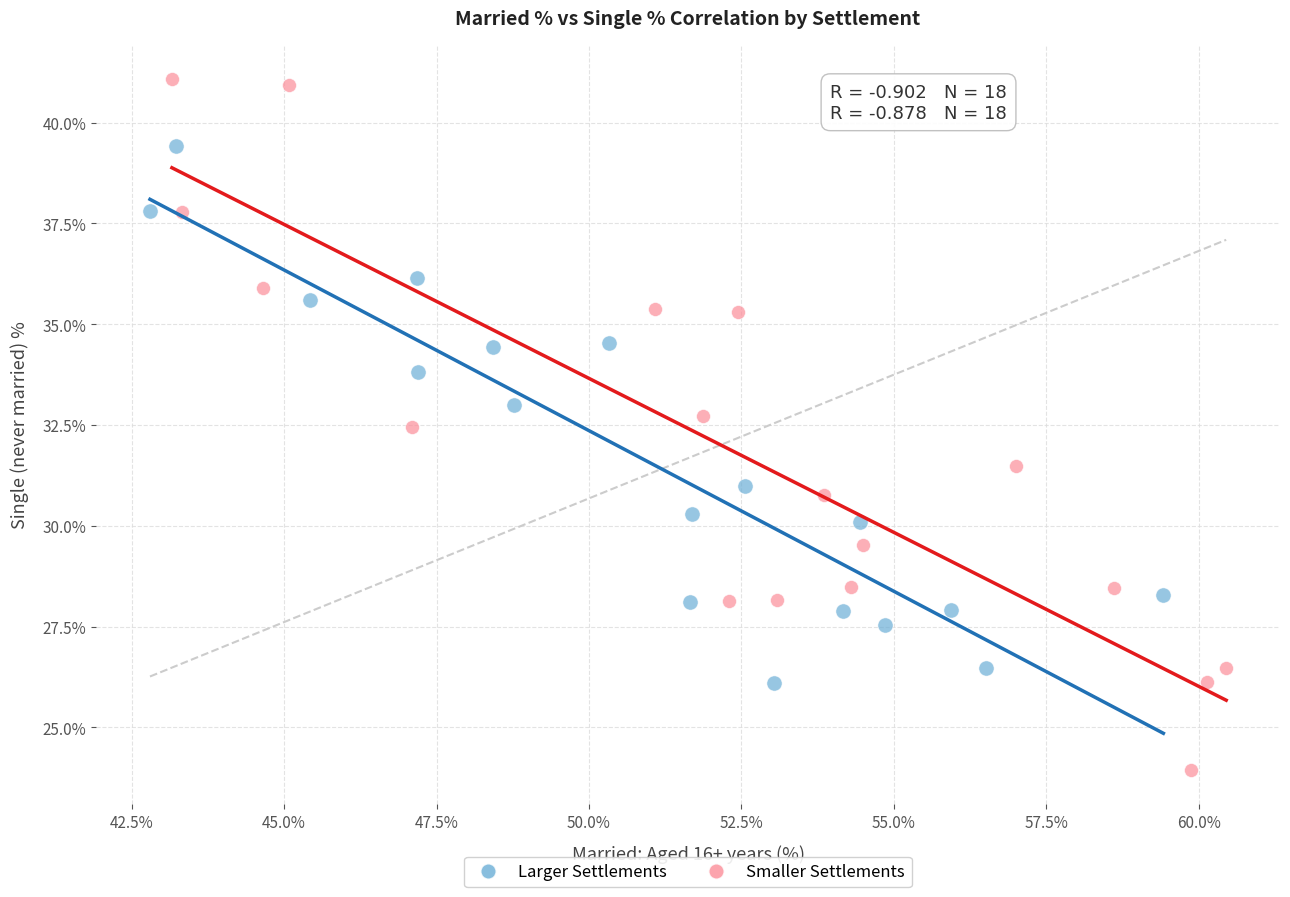

Which series contains the highest Y value?

Smaller Settlements